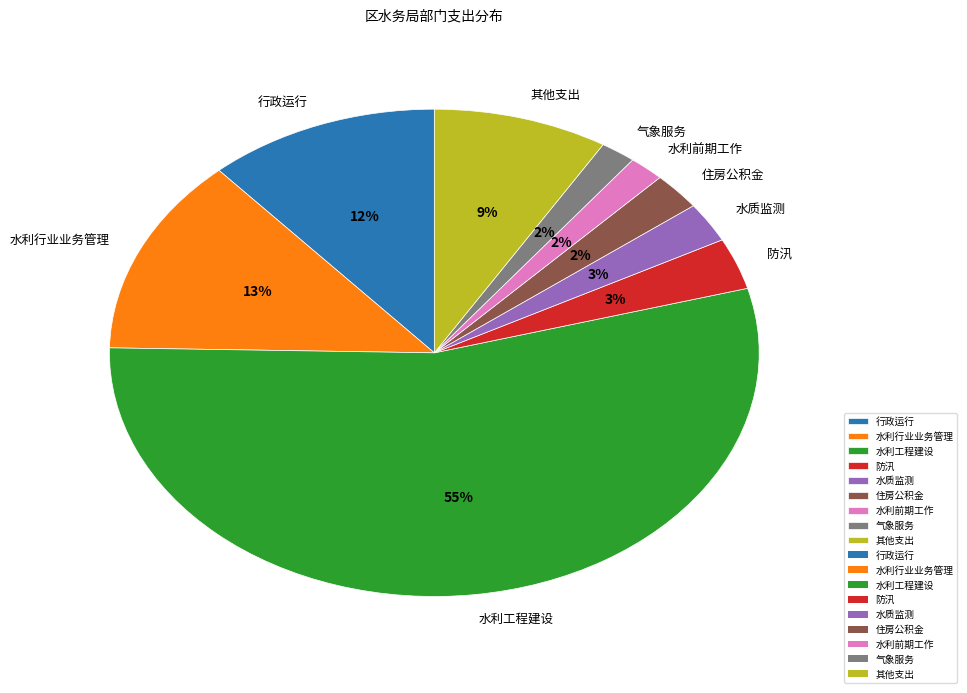

To the nearest percent, what is the combined percentage of 水利工程建设 and 水质监测?

57%